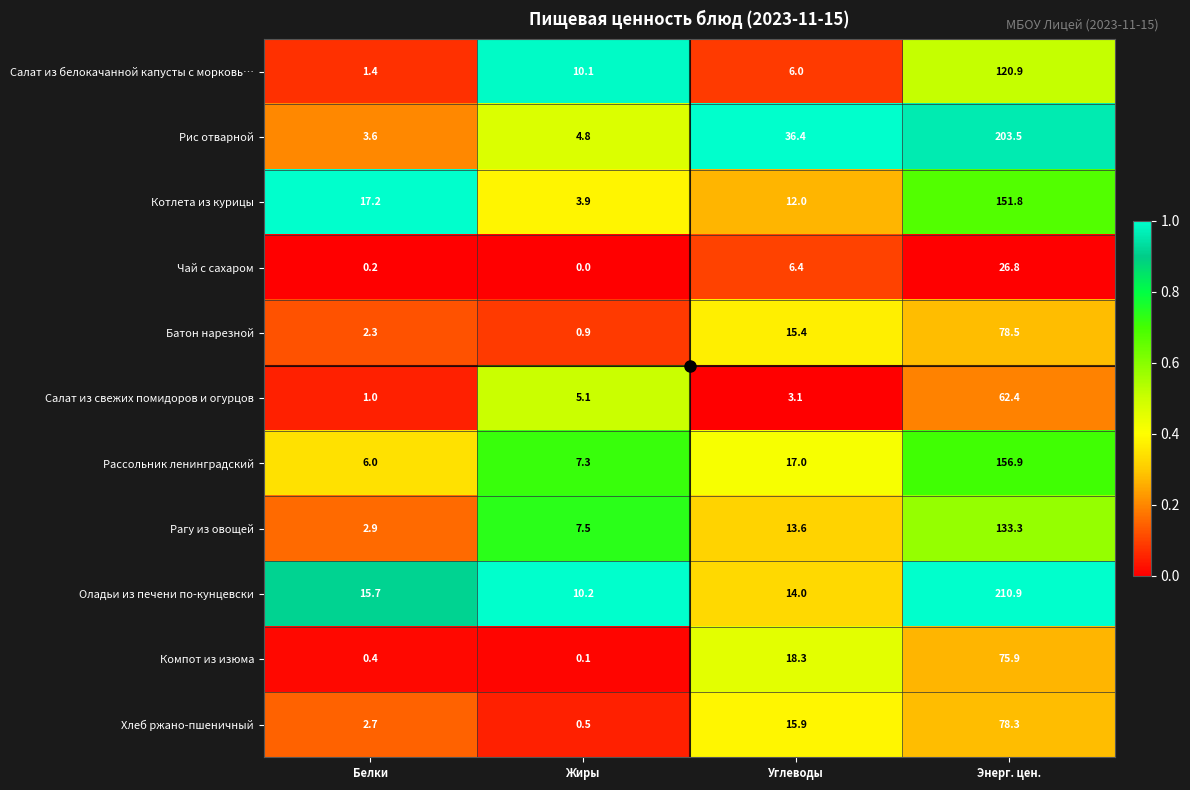

At which label does Оладьи из печени по-кунцевски first exceed 15?

Белки